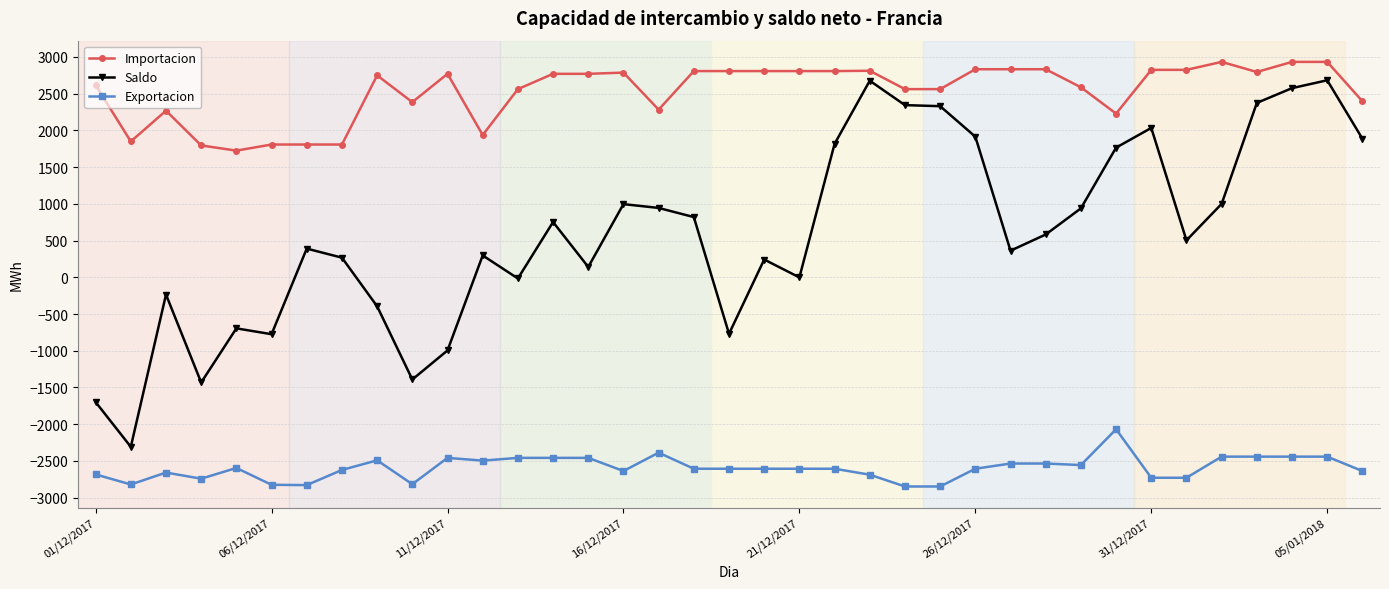

What is the sum of all Importacion values?

93639.6